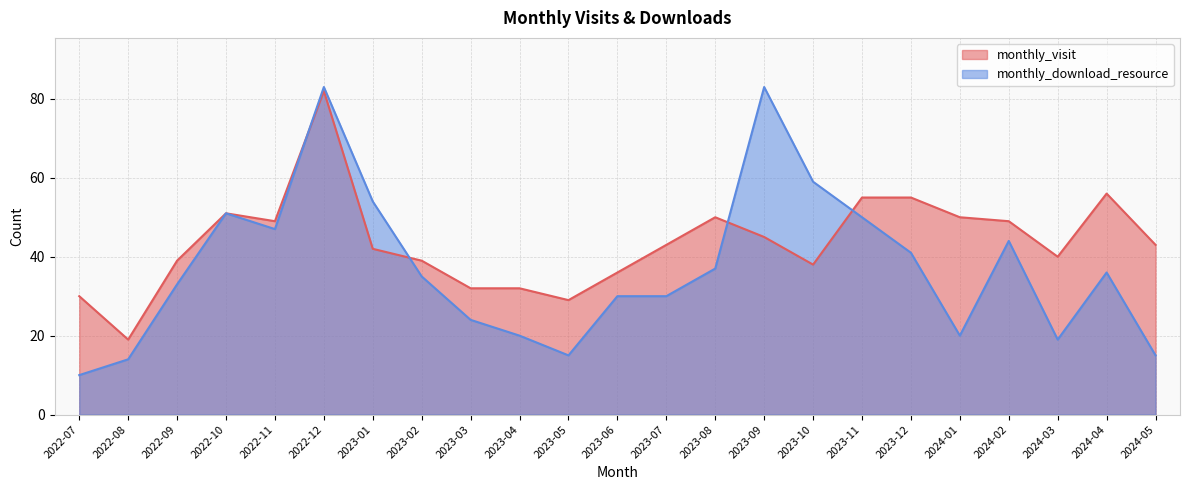

Is the value of monthly_download_resource at 2023-11 greater than the value of monthly_visit at 2023-01?

Yes